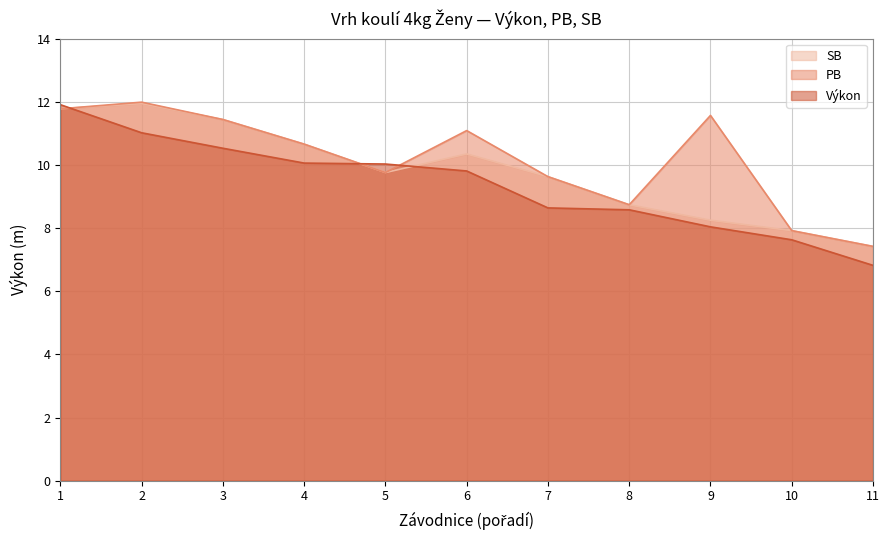

What is the difference between the maximum and minimum values in the SB series?

4.5